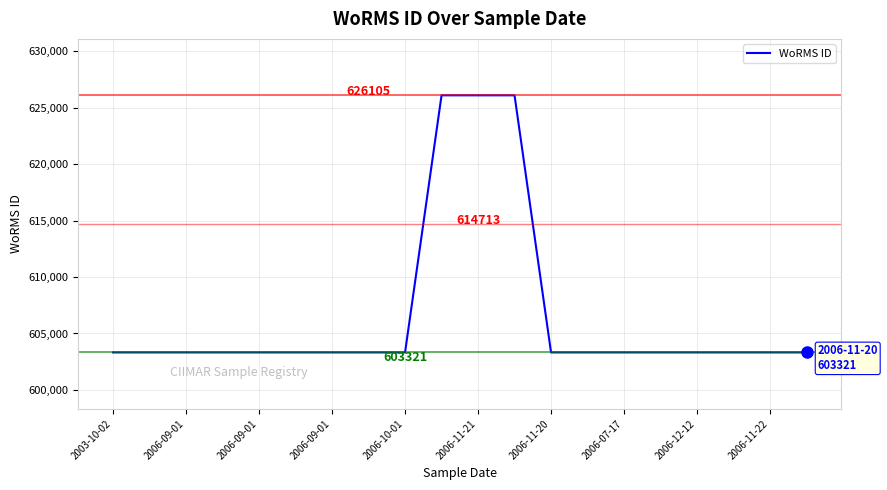

What is the minimum value shown in the chart?

603321